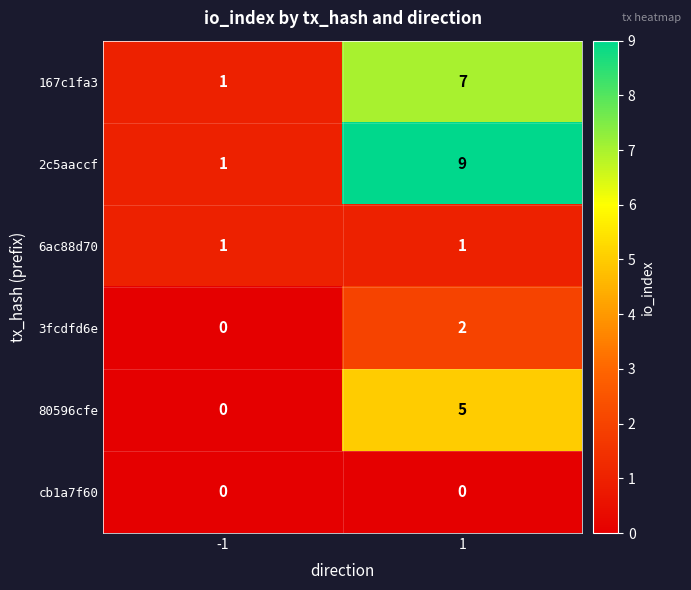

At which category is the sum across all series the highest?

1